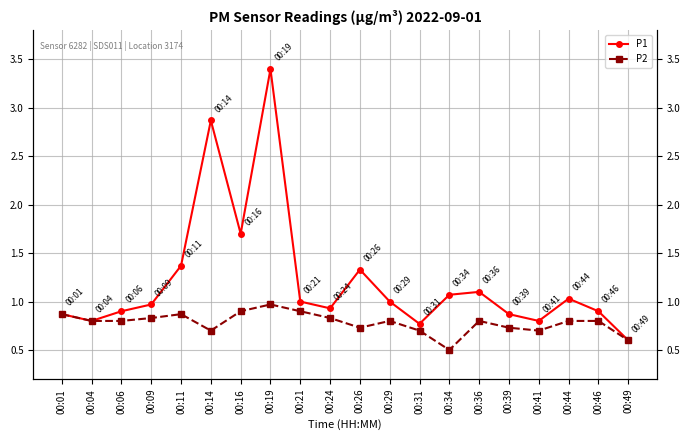

At how many categories does at least one series exceed 1?

8